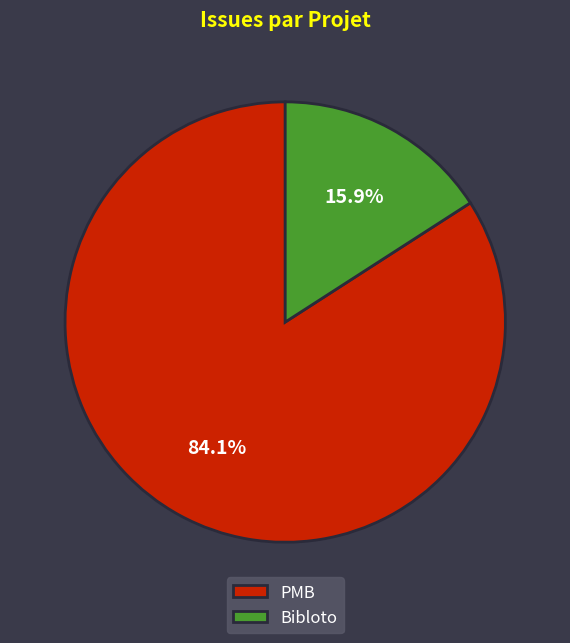

Between PMB and Bibloto, which is larger?

PMB